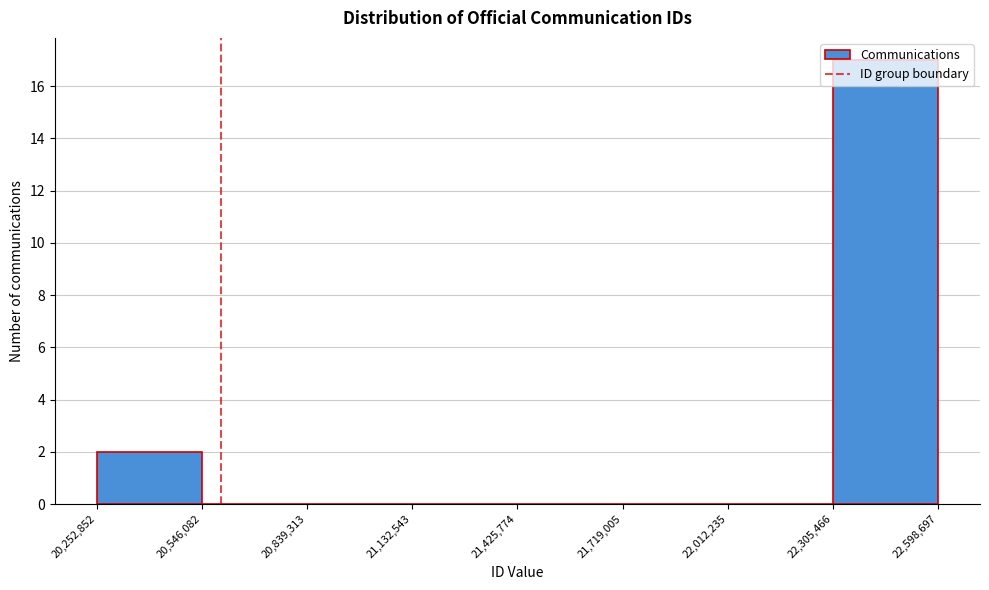

Reading left to right, list every bar in this chart as the range it spans on the x-axis followed by its height. The values are not printed on the chart, so give them approximately, as read against the axis.

20,252,852 to 20,546,082: 2
20,546,082 to 20,839,313: 0
20,839,313 to 21,132,543: 0
21,132,543 to 21,425,774: 0
21,425,774 to 21,719,005: 0
21,719,005 to 22,012,235: 0
22,012,235 to 22,305,466: 0
22,305,466 to 22,598,697: 17